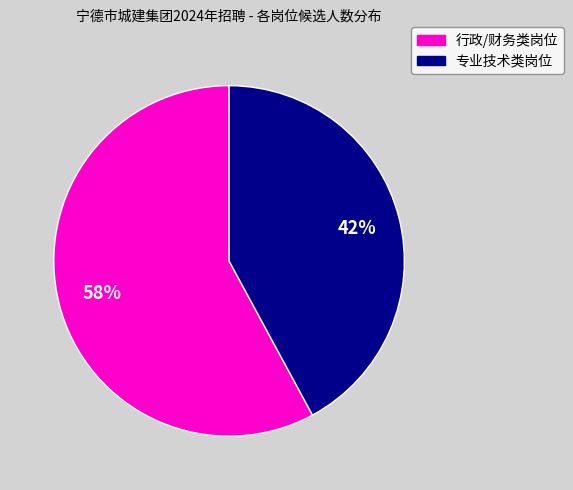

Combined, do 行政/财务类岗位 and 专业技术类岗位 account for over 50%?

Yes